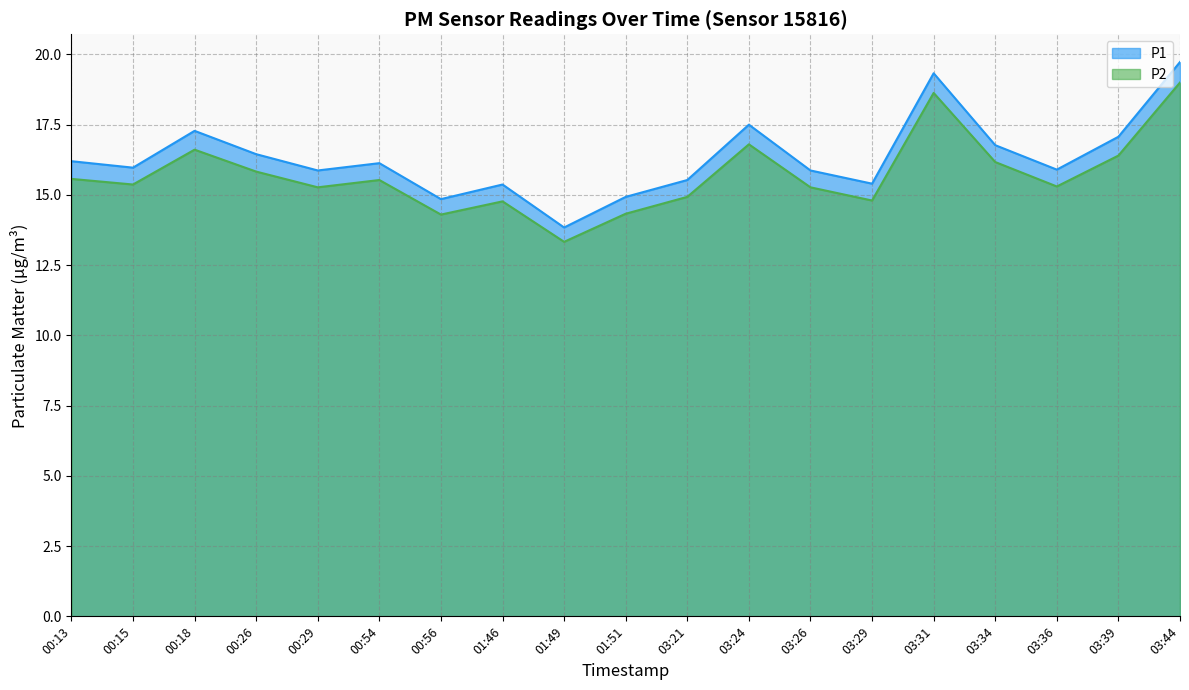

At which label is P1 closest to 16?

00:15